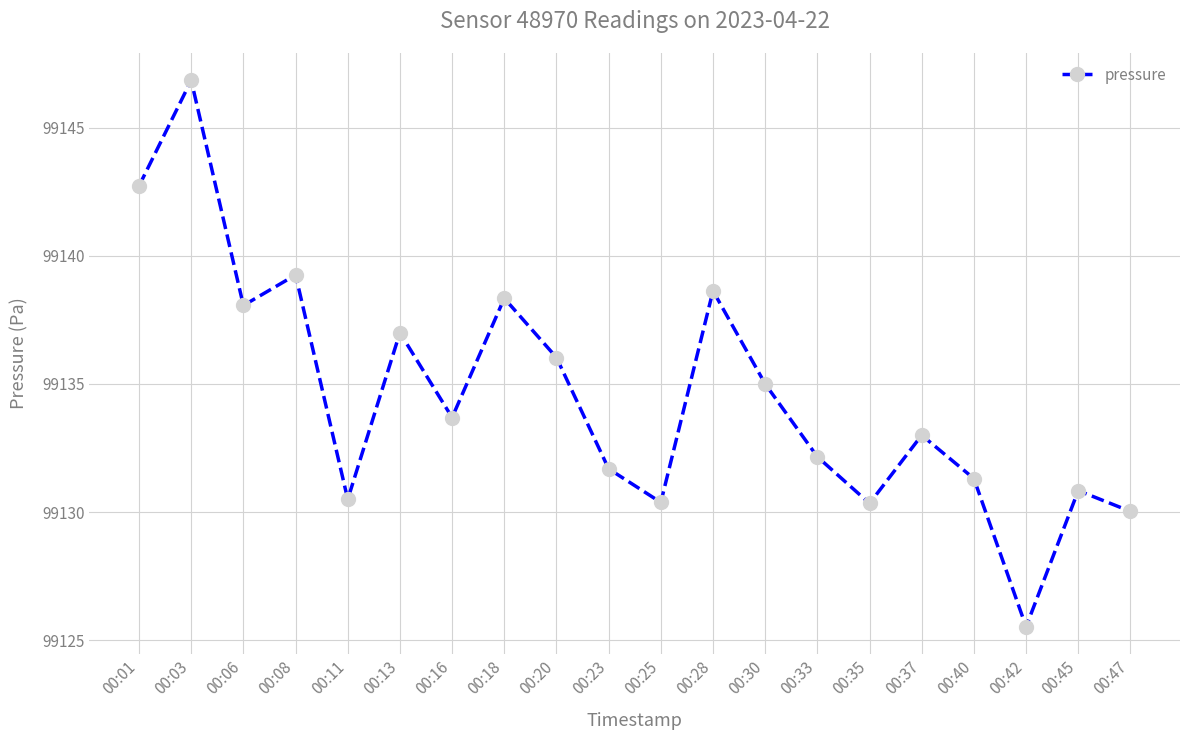

What is the sum of the values at 00:11 and 00:40?

198261.8